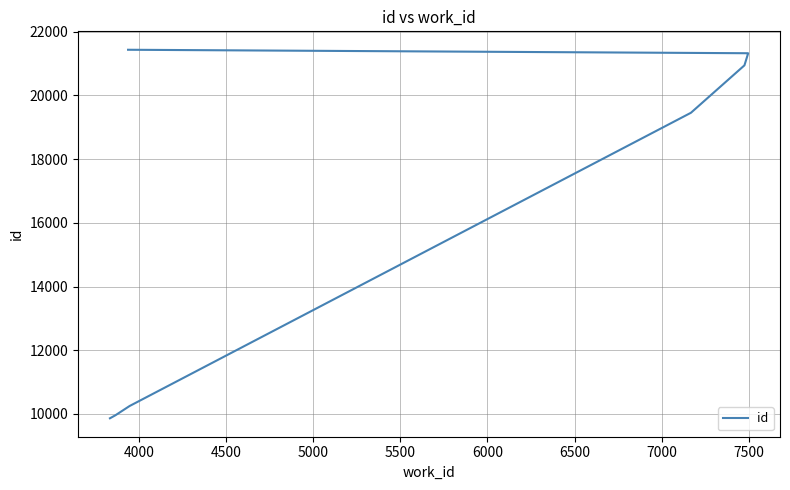

True or false: there are more than 1 points higher than both neighbors.

False